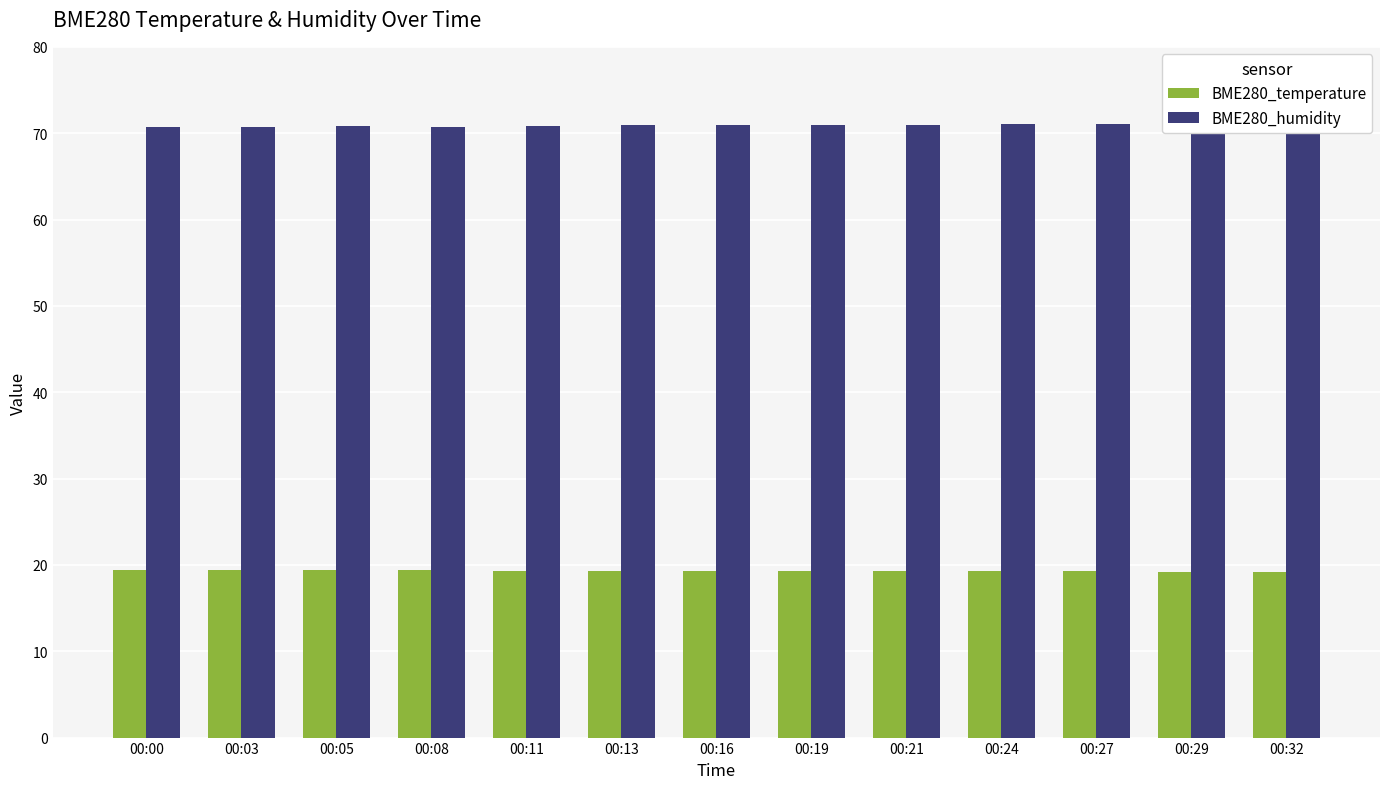

The BME280_humidity series shows 70.9 at 00:16. True or false?

True